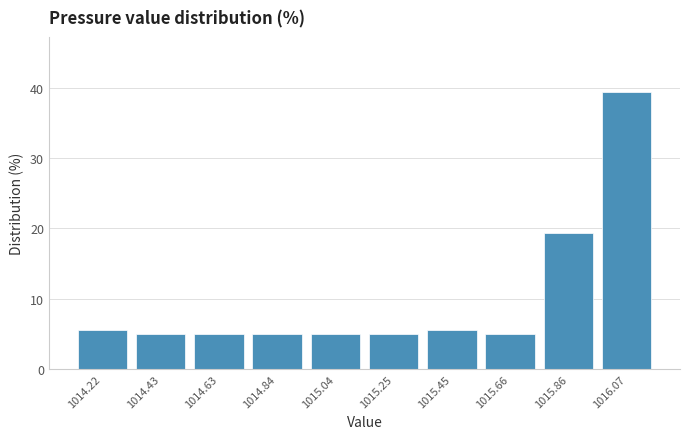

Reading left to right, list every bar in this chart as the range it spans on the x-axis followed by its height. Neither the bar edges nor the heights are printed on the chart, so give them approximately, as read against the axes.

1014.120 to 1014.325: 6
1014.325 to 1014.530: 5
1014.530 to 1014.735: 5
1014.735 to 1014.940: 5
1014.940 to 1015.145: 5
1015.145 to 1015.350: 5
1015.350 to 1015.555: 6
1015.555 to 1015.760: 5
1015.760 to 1015.965: 19
1015.965 to 1016.170: 39